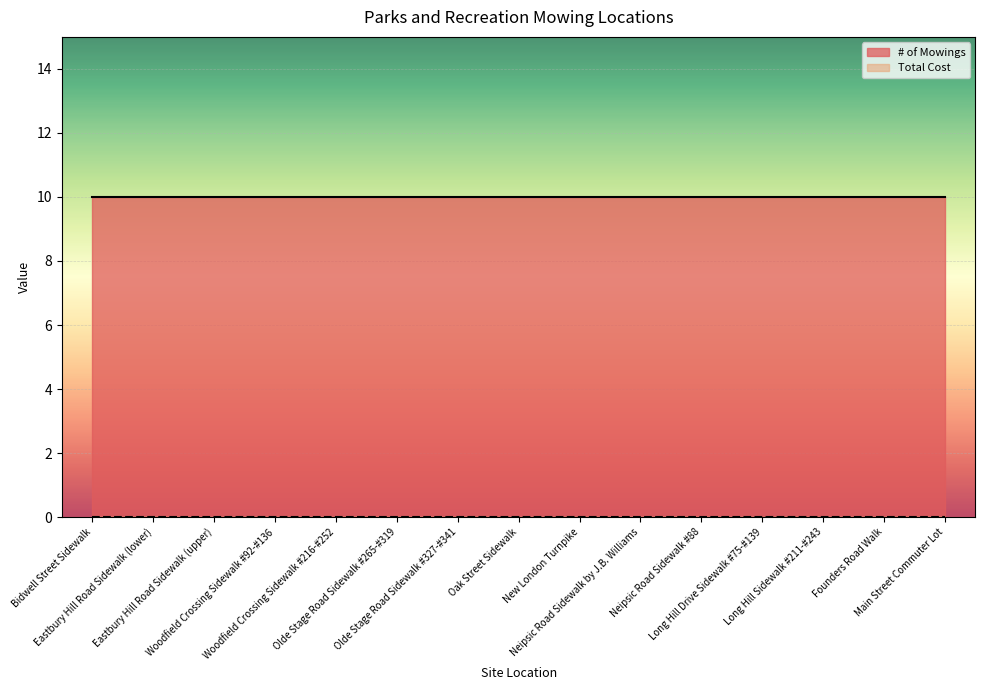

Reading left to right, list all the values displayed in this chart.

# of Mowings: 10	10	10	10	10	10	10	10	10	10	10	10	10	10	10
Total Cost: 0	0	0	0	0	0	0	0	0	0	0	0	0	0	0